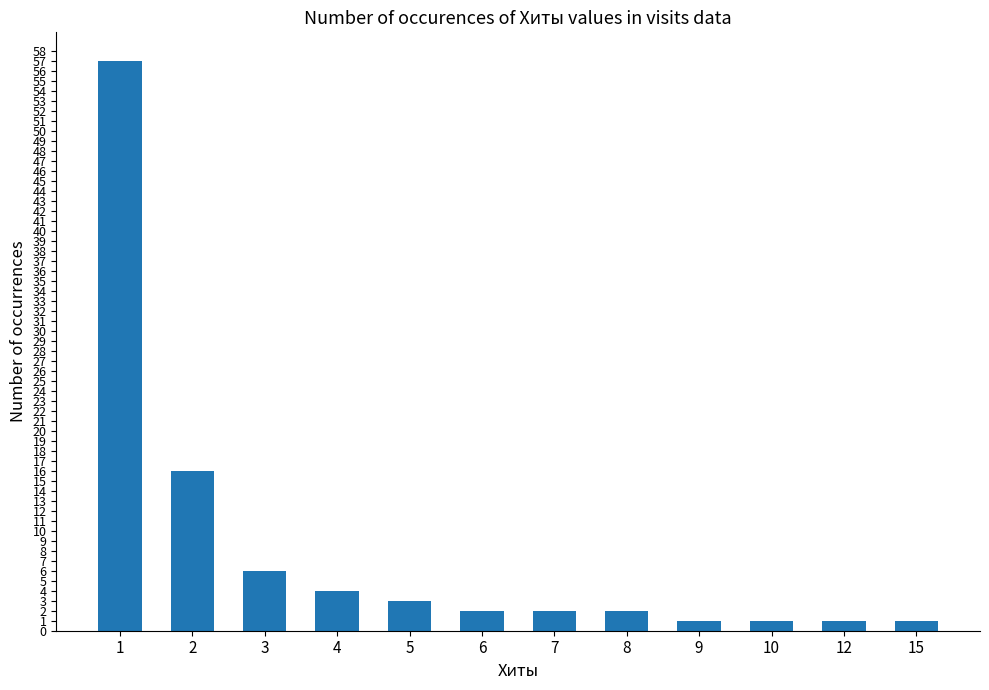

What is the smallest value displayed?

1